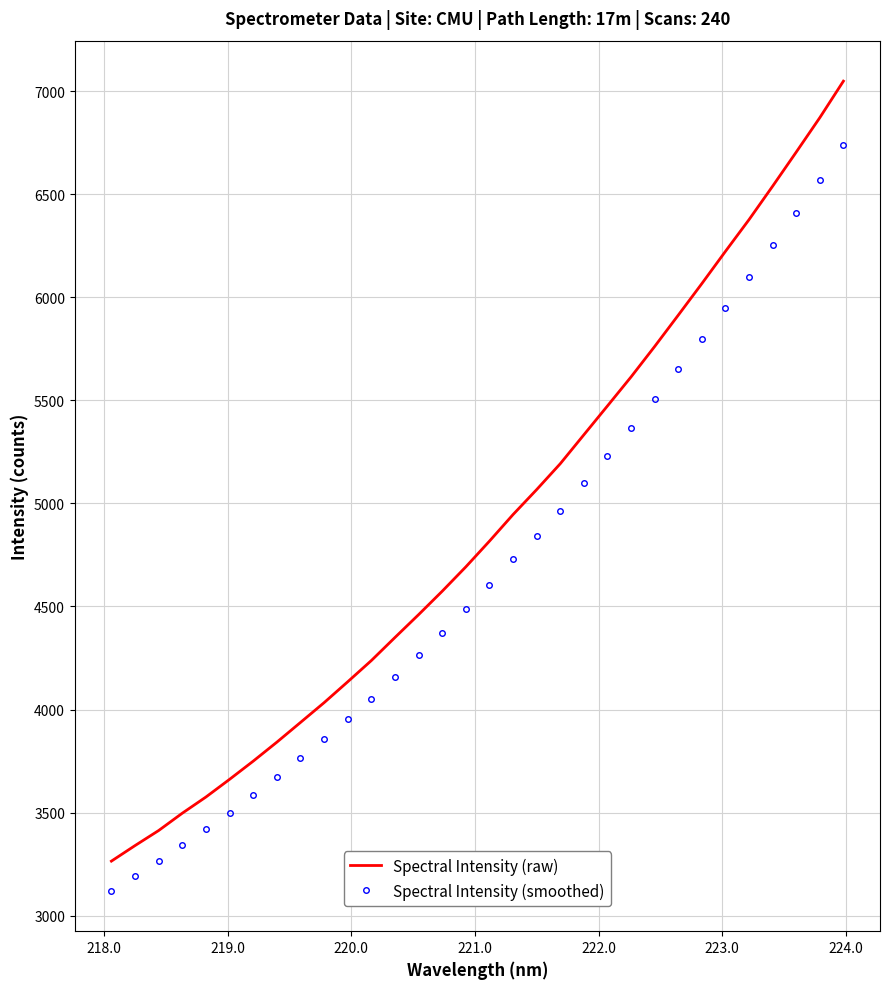

List the series in order of their overall mean, highest first.

Spectral Intensity (raw), Spectral Intensity (smoothed)